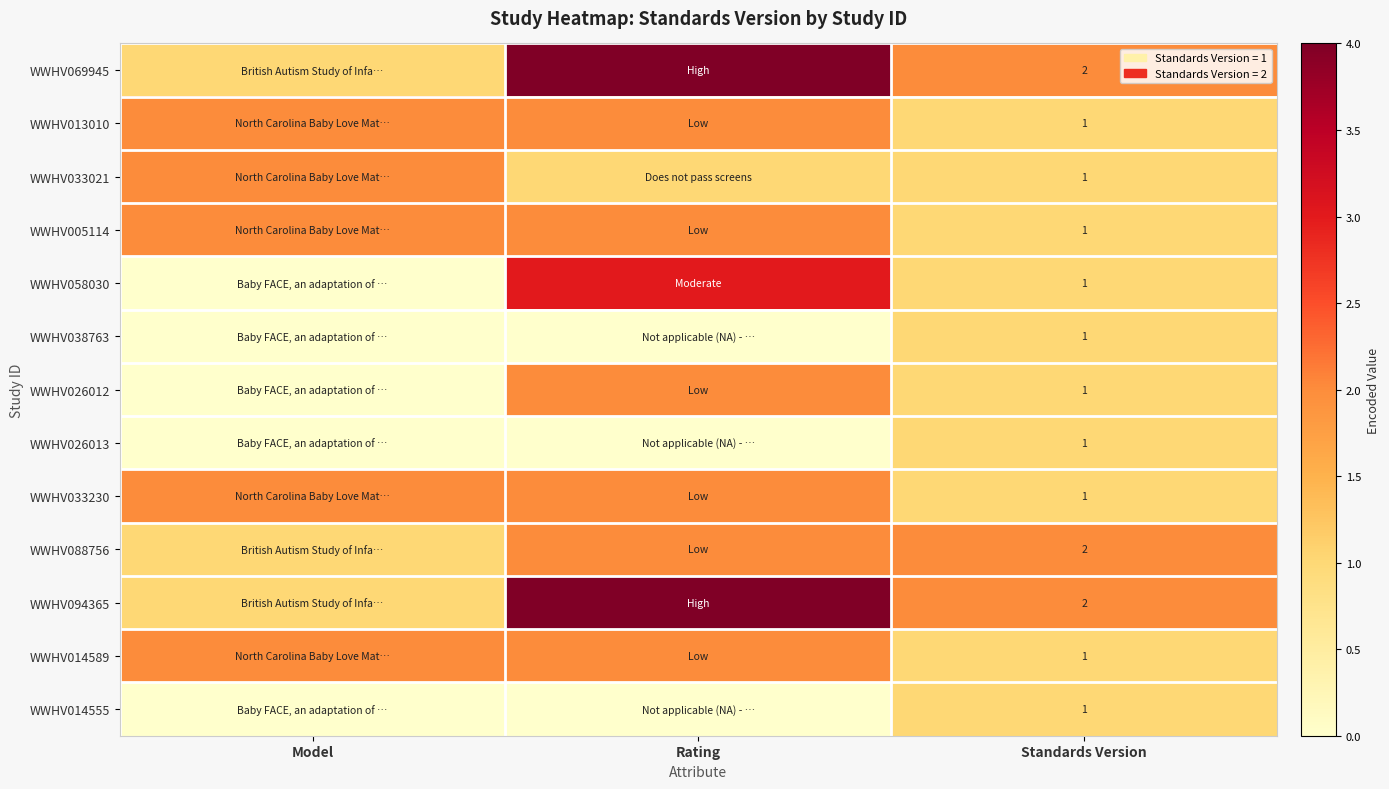

The WWHV014589 series shows 1 at Standards Version. True or false?

True